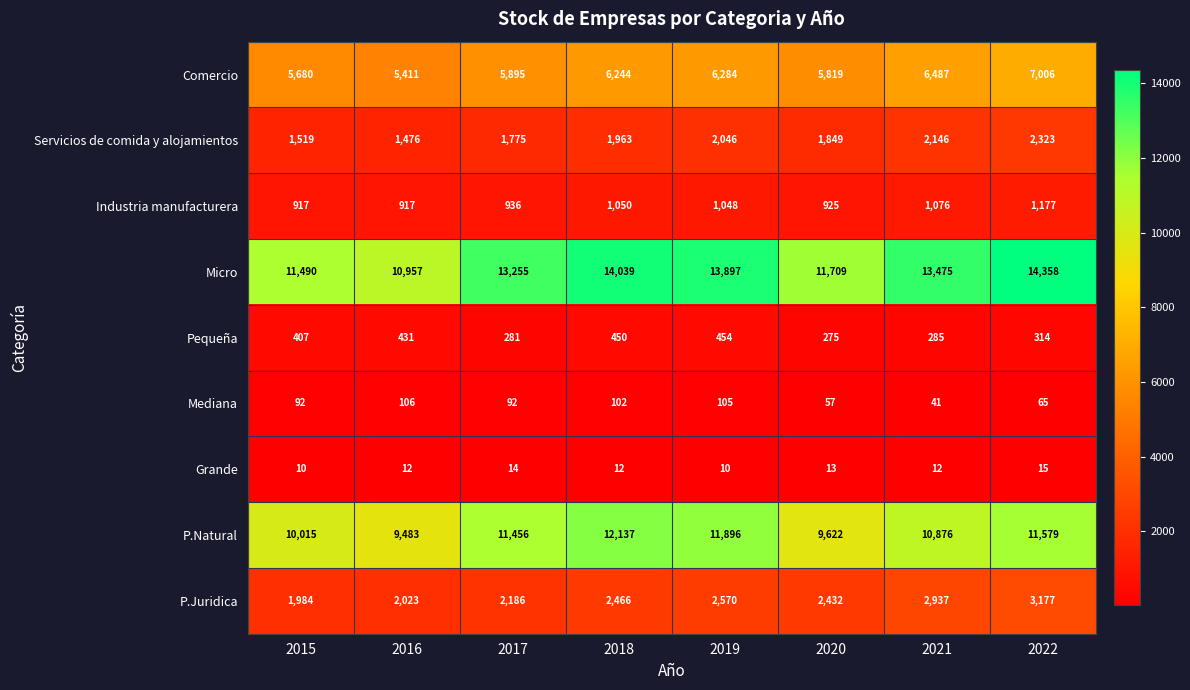

What is the difference between the Micro values at 2015 and 2020?

219